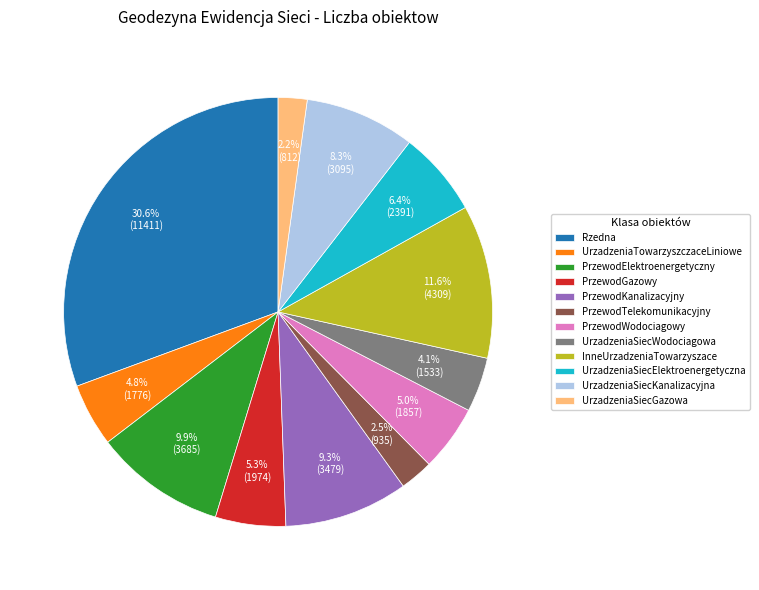

Which slice is the largest?

Rzedna